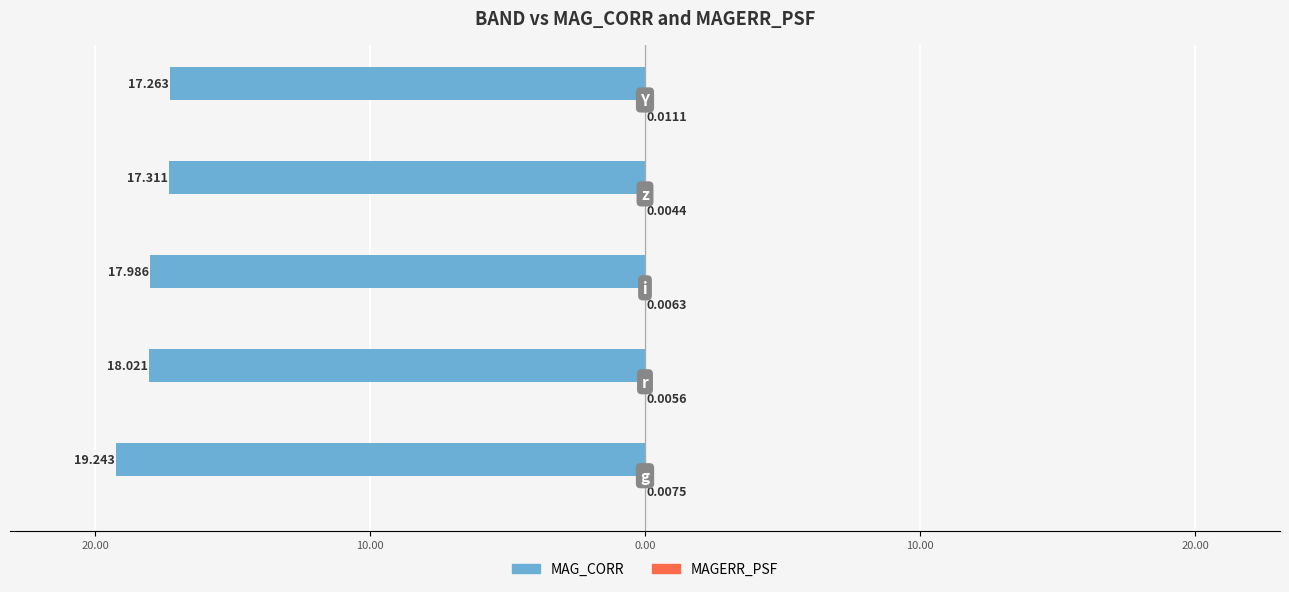

What is the average value of the MAG_CORR series?

-18.0